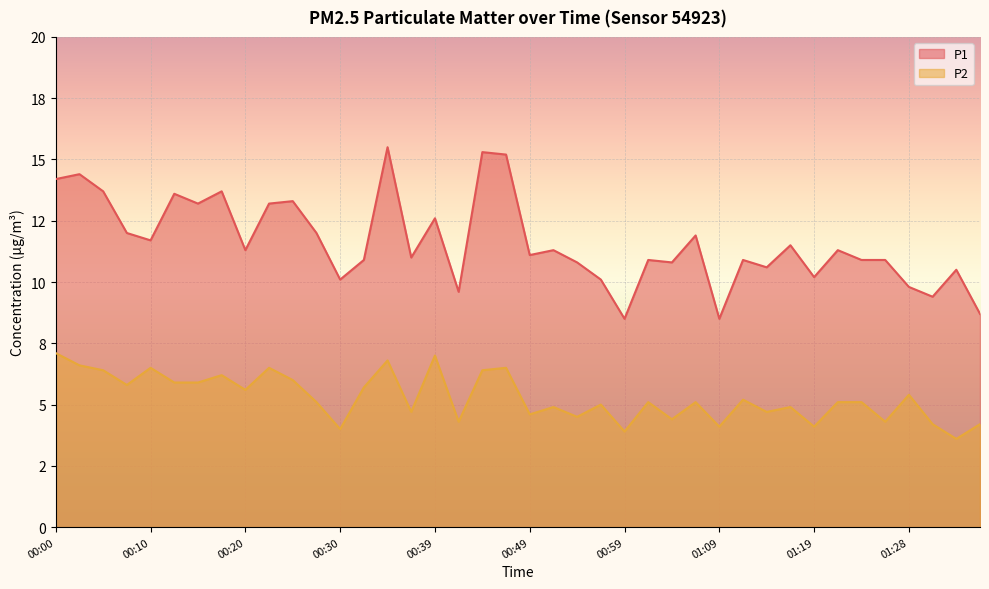

What are all the series names shown in the legend?

P1, P2